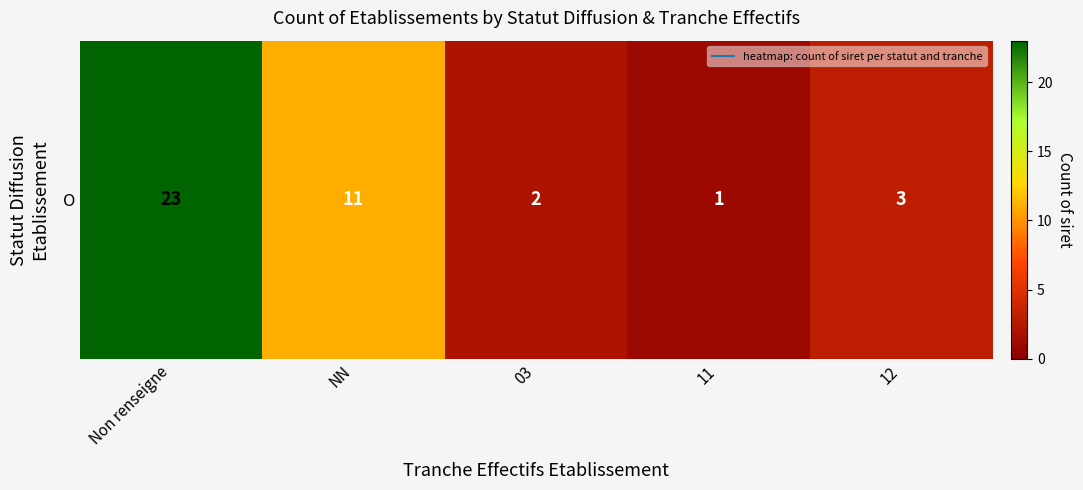

What is the approximate value at NN?

11